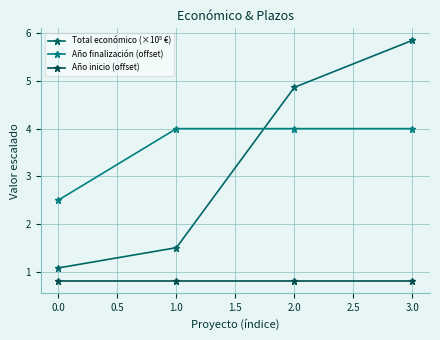

How many series are shown in this chart?

3